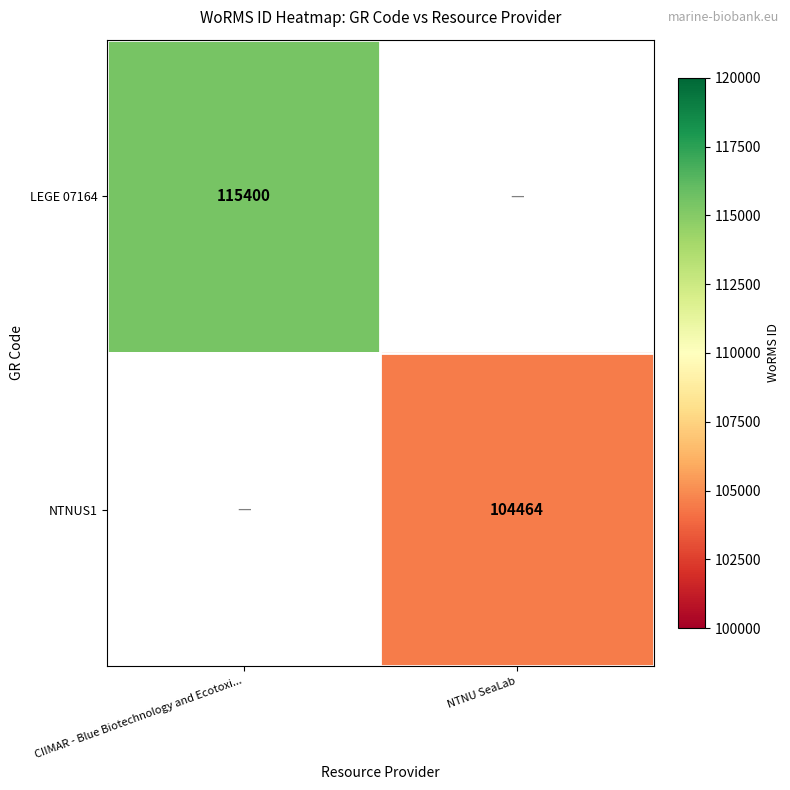

Is it true that LEGE 07164 equals 45299 at CIIMAR - Blue Biotechnology and Ecotoxi...?

False